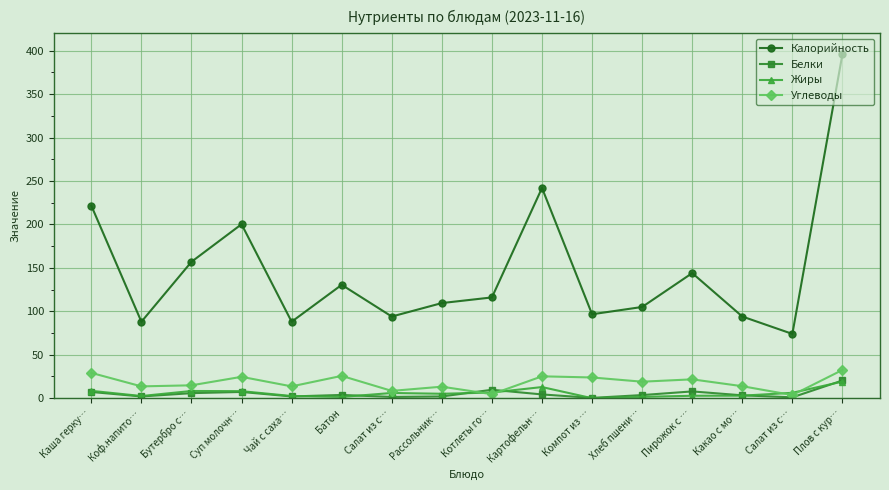

True or false: Углеводы has more than 0 points higher than both neighbors.

True